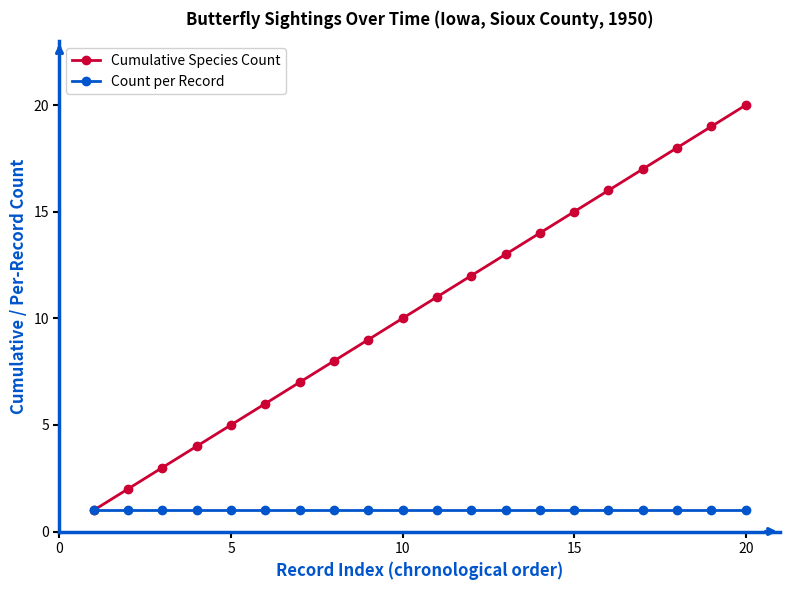

What is the greatest value displayed?

20